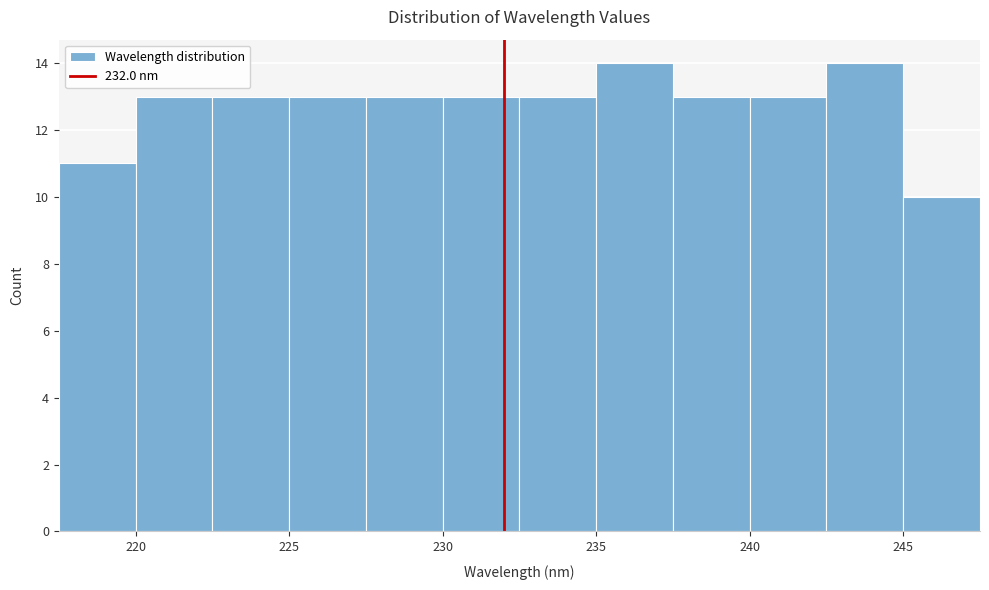

Reading left to right, list every bar in this chart as the range it spans on the x-axis followed by its height. The values are not printed on the chart, so give them approximately, as read against the axis.

217.5 to 220.0: 11
220.0 to 222.5: 13
222.5 to 225.0: 13
225.0 to 227.5: 13
227.5 to 230.0: 13
230.0 to 232.5: 13
232.5 to 235.0: 13
235.0 to 237.5: 14
237.5 to 240.0: 13
240.0 to 242.5: 13
242.5 to 245.0: 14
245.0 to 247.5: 10